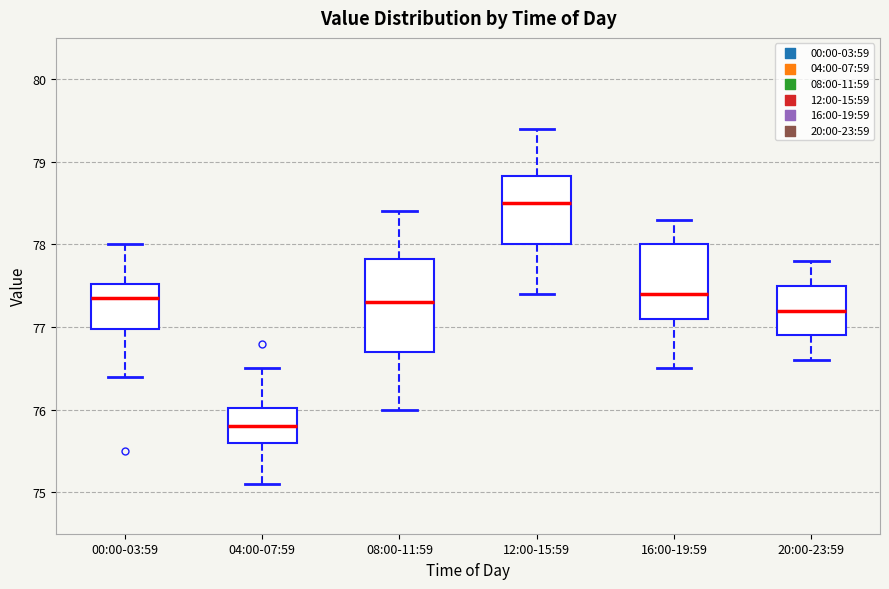

Which box has the lowest median line?

04:00-07:59